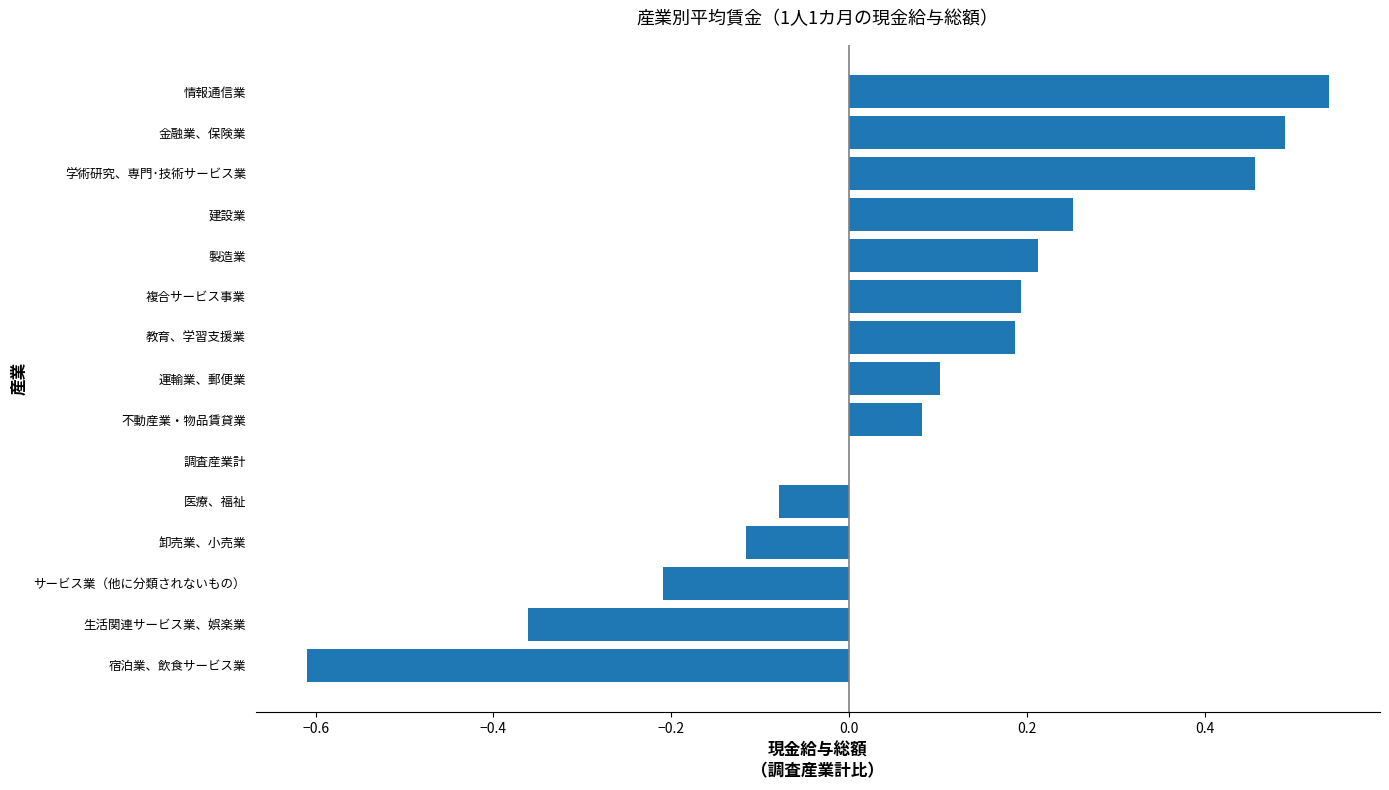

Is it true that the value at 金融業、保険業 is 0.5?

True